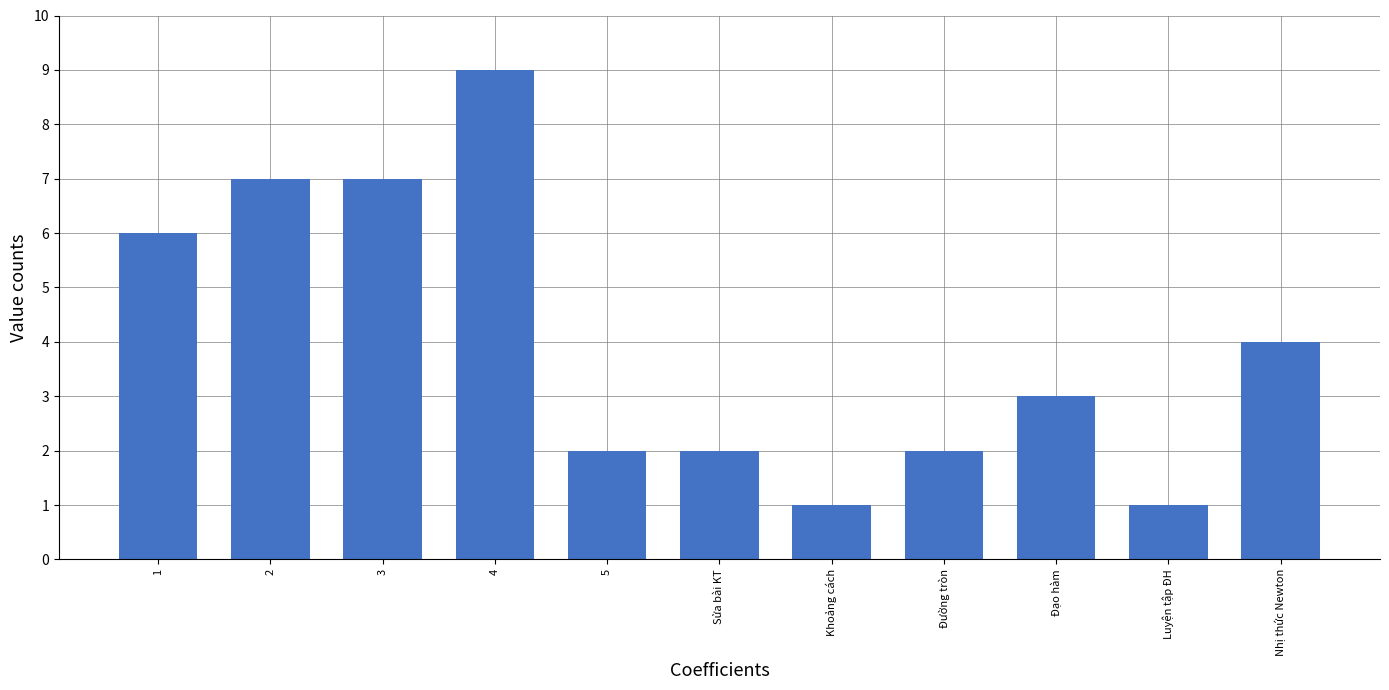

Reading left to right, list all the values displayed in this chart.

1=6	2=7	3=7	4=9	5=2	Sửa bài KT=2	Khoảng cách=1	Đường tròn=2	Đạo hàm=3	Luyện tập ĐH=1	Nhị thức Newton=4